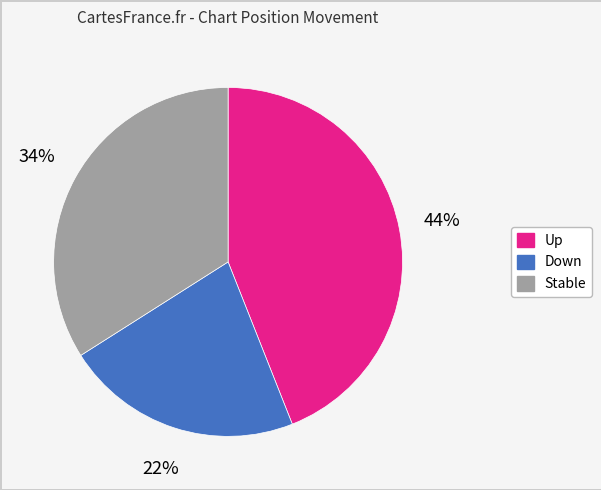

To the nearest percent, what is the average slice percentage?

33%